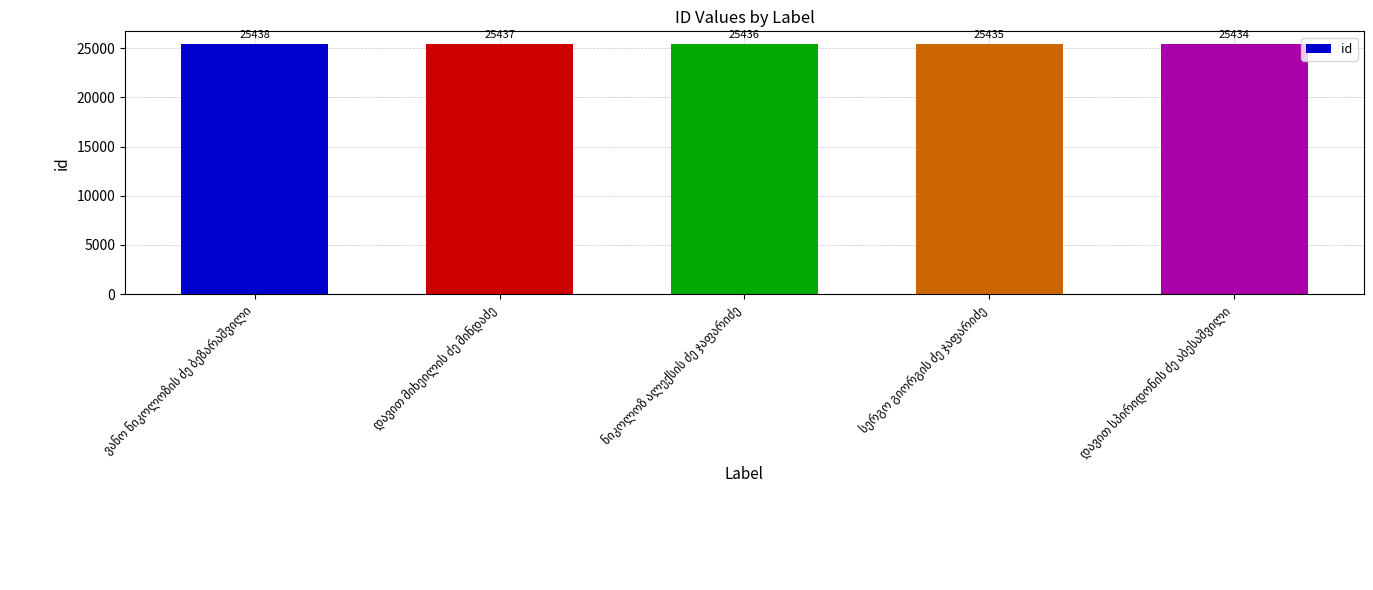

How many values are below 25436?

2